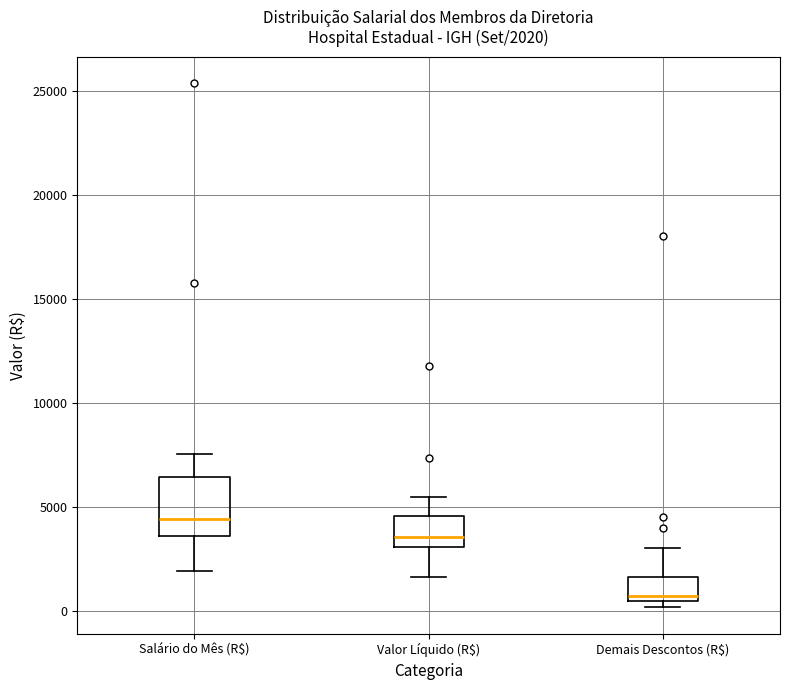

Which box has the highest median line?

Salário do Mês (R$)